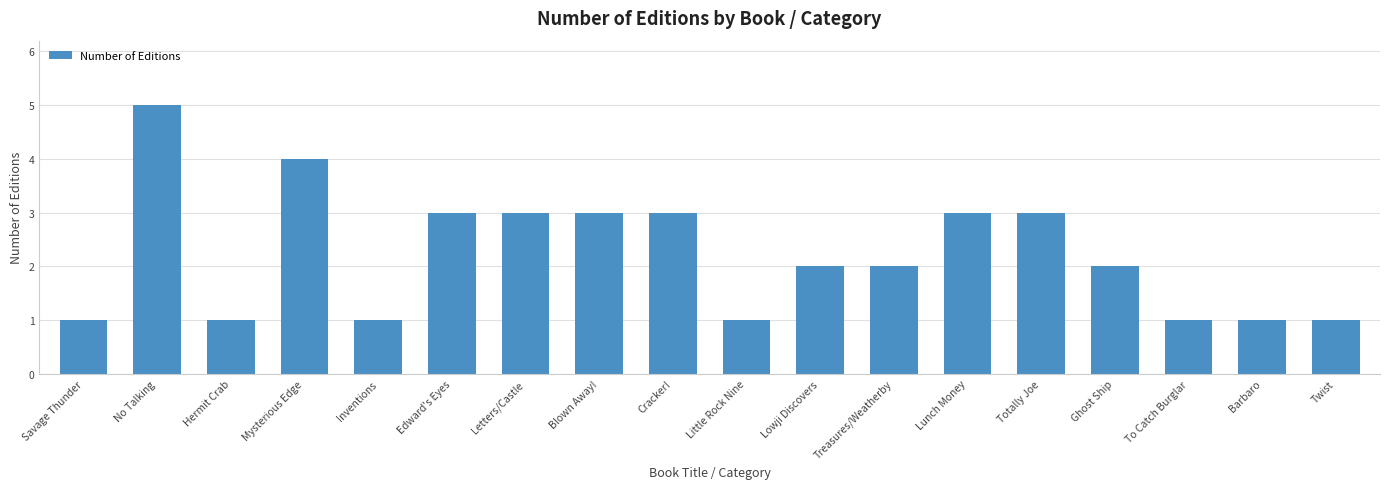

Does the chart contain any negative values?

No